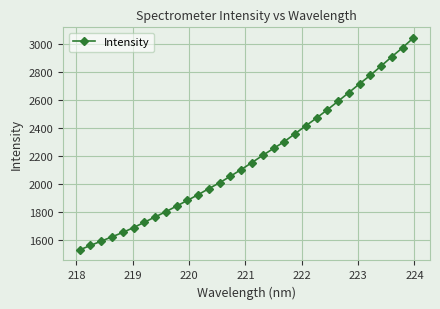

What is the greatest value displayed?

3044.9